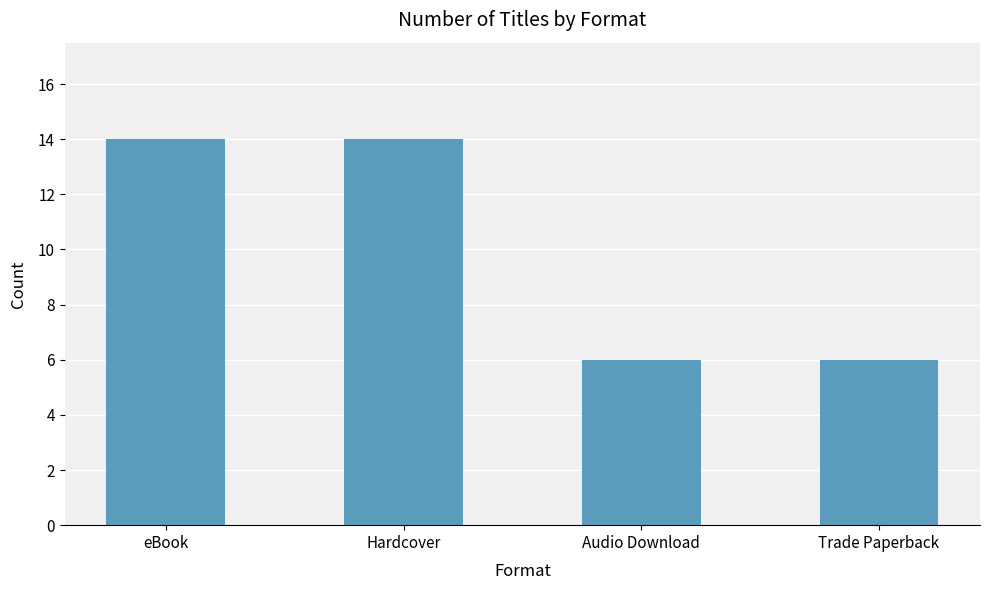

What is the minimum value shown in the chart?

6